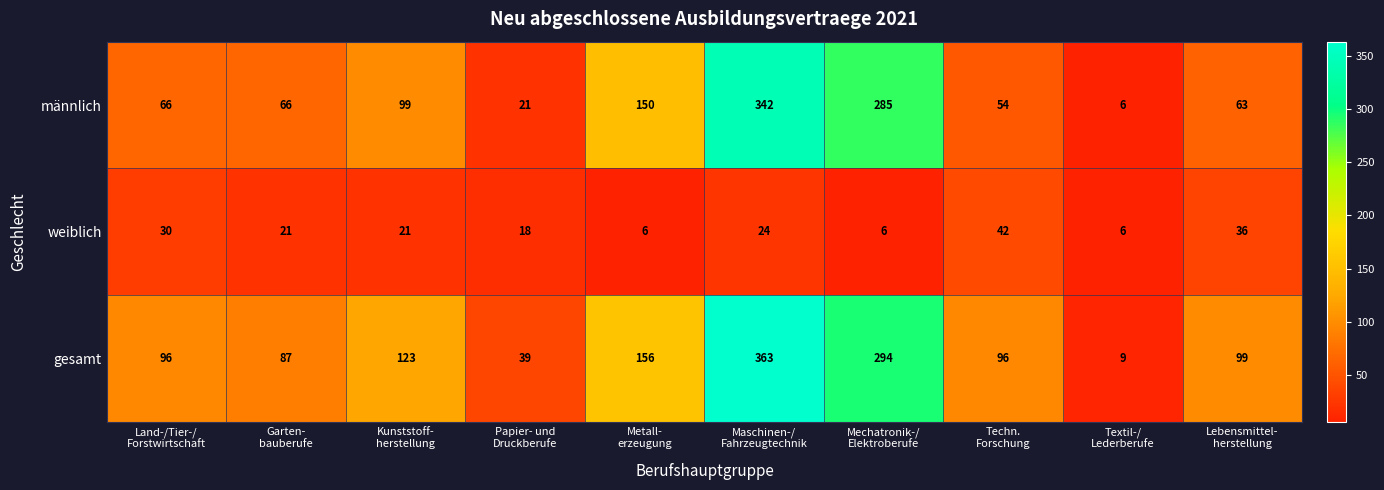

What is the spread (max minus min) of values at Lebensmittel-
herstellung?

63